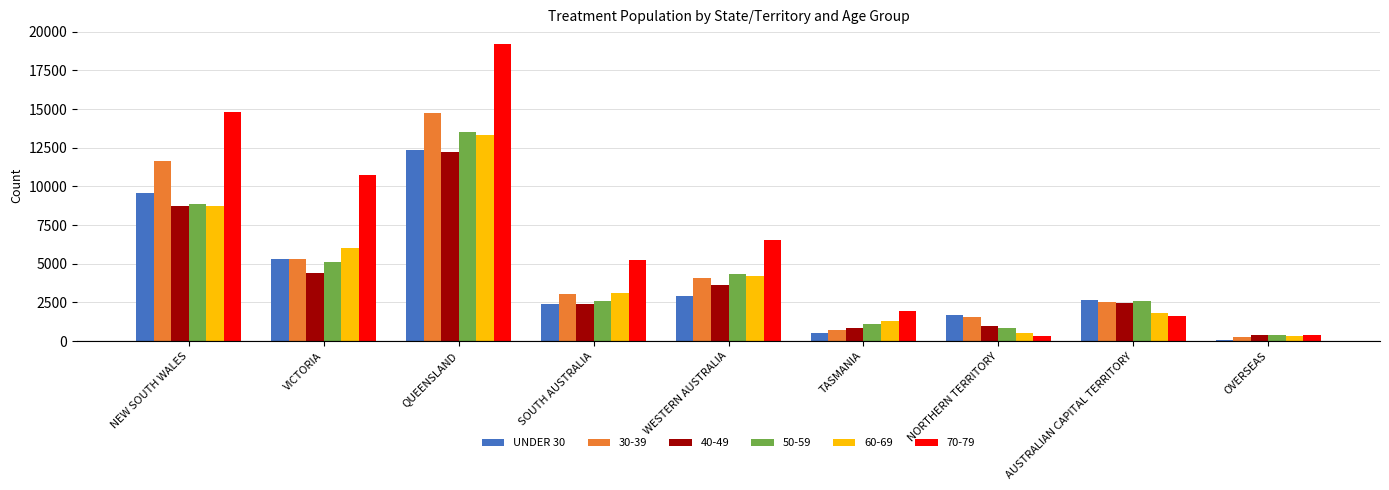

What is the greatest value displayed?

19198